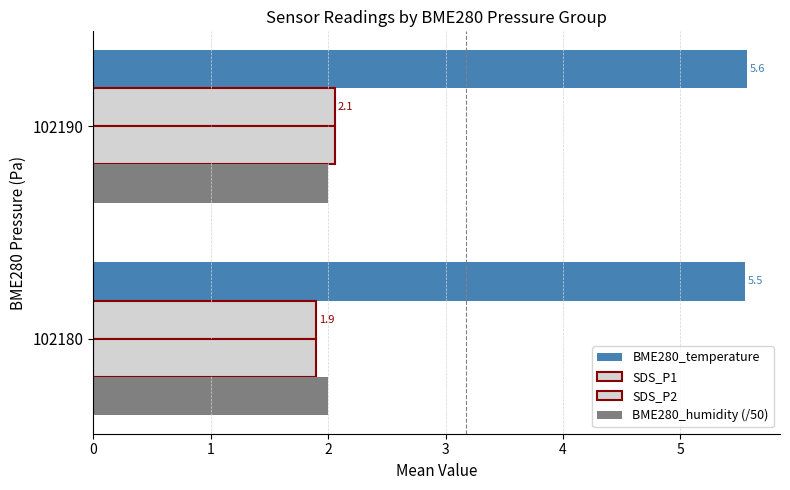

Rank the series by their maximum value, from highest to lowest.

BME280_temperature, SDS_P1, SDS_P2, BME280_humidity (/50)